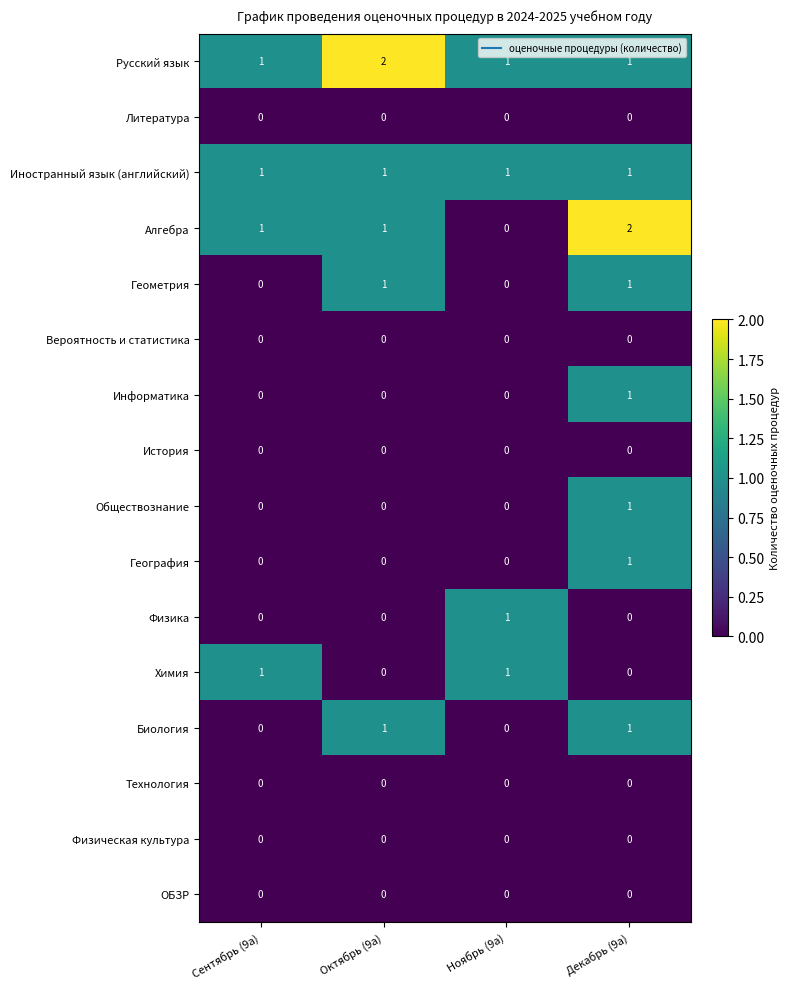

True or false: Технология has a value of 0 at Декабрь (9а).

True